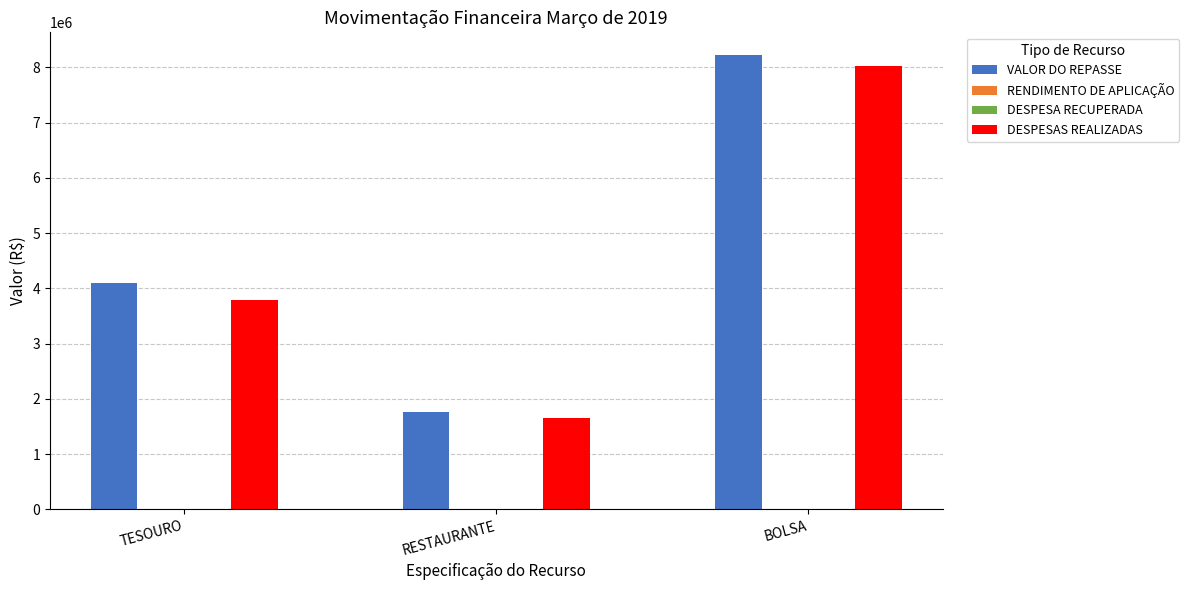

What is the sum of all VALOR DO REPASSE values?

14072002.6